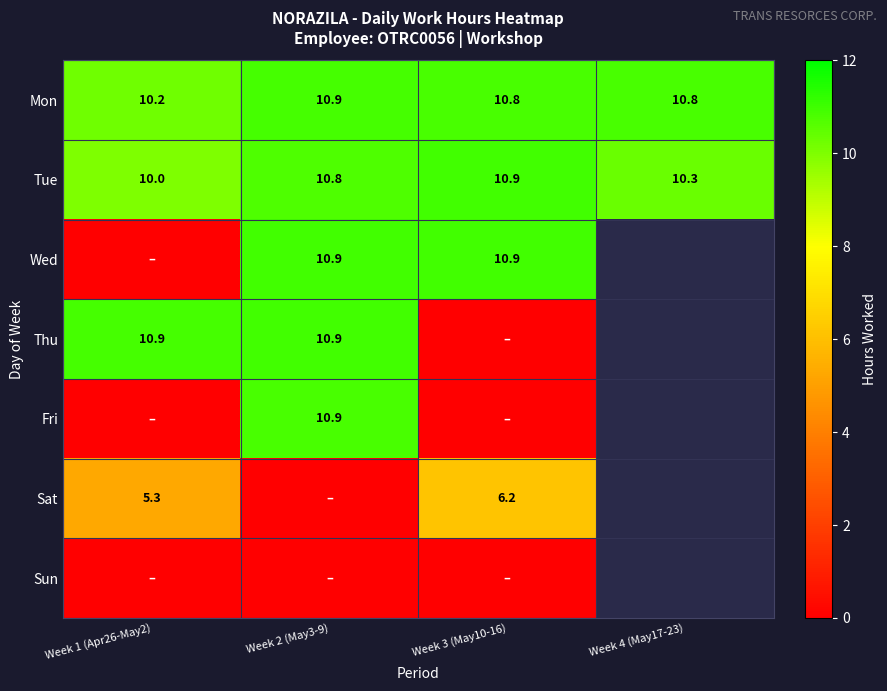

Is the value of Tue at Week 3 (May10-16) greater than the value of Sat at Week 1 (Apr26-May2)?

Yes